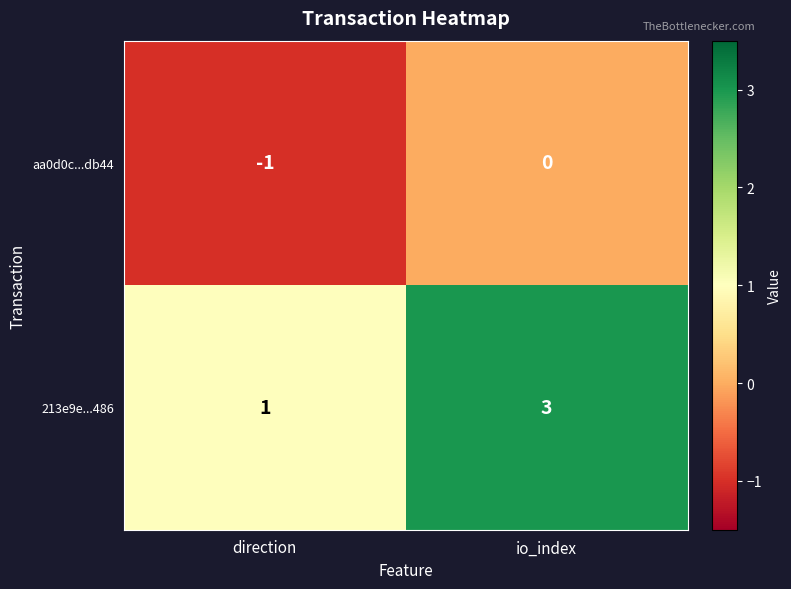

Reading left to right, what are all the values shown in this chart?

aa0d0c...db44: -1	0
213e9e...486: 1	3